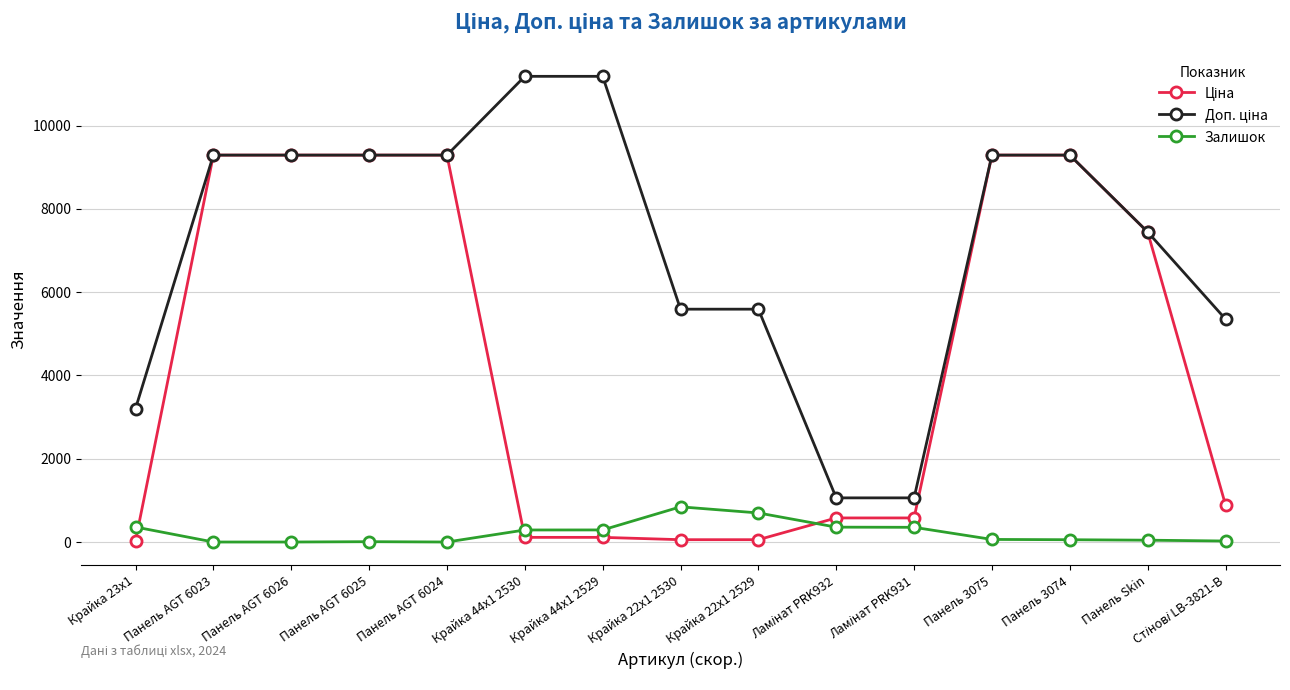

Is it true that Залишок equals 289.0 at Крайка 44x1 2530?

True